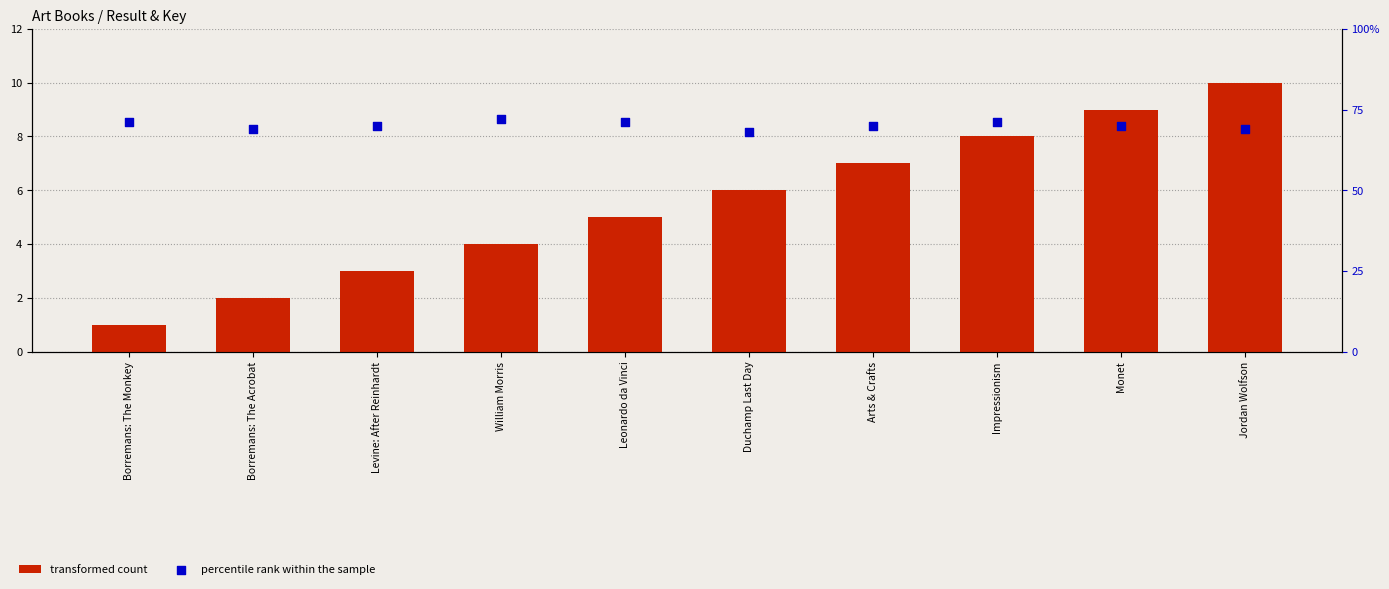

At how many categories does at least one series exceed 8?

2